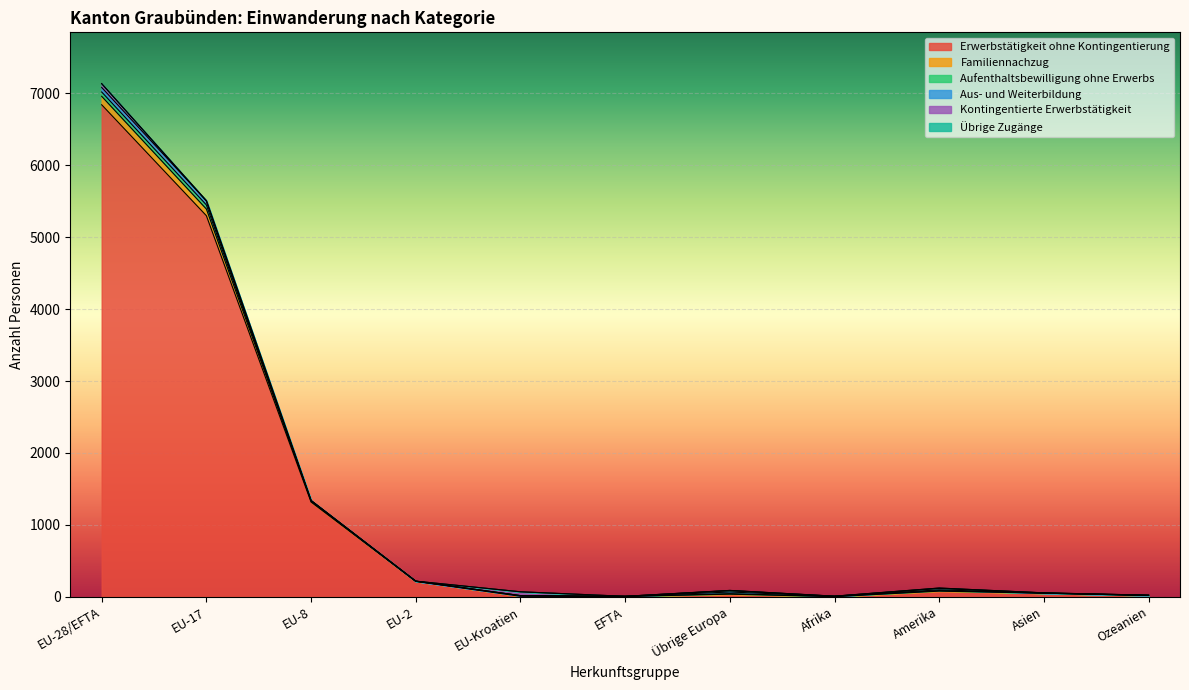

Which category has the highest value across all series?

EU-28/EFTA